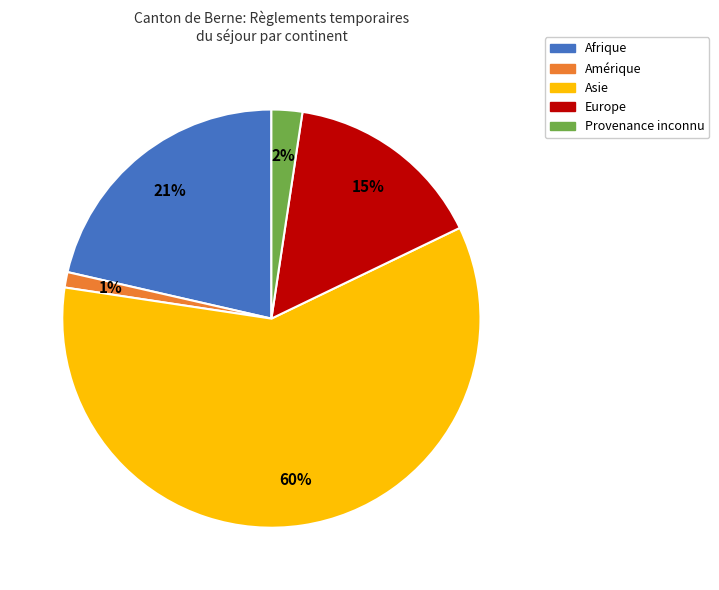

Is Europe the majority of the pie?

No